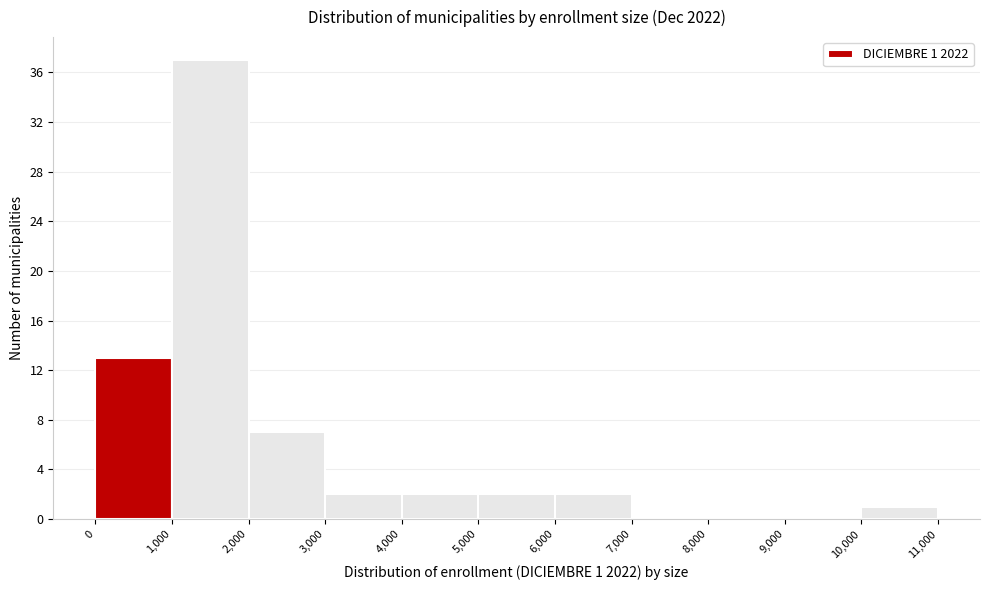

Which range on the x-axis has the tallest bar?

1,000 to 2,000